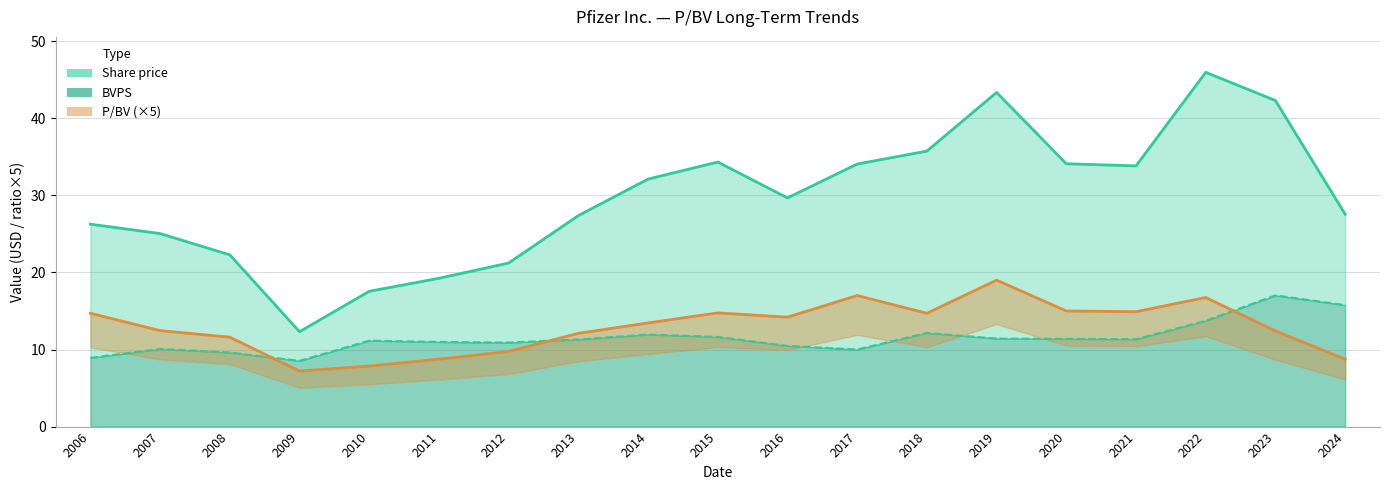

Is it true that BVPS equals 15.2 at 2011?

False